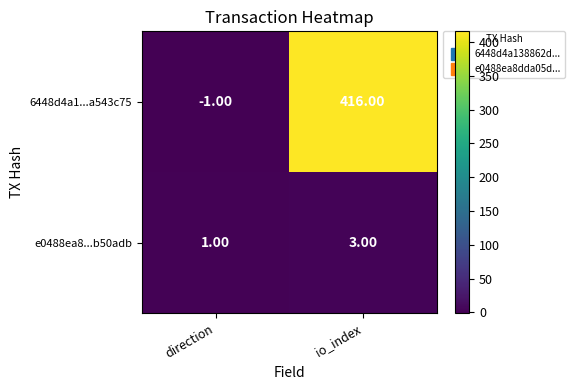

At which category is the sum across all series the highest?

io_index